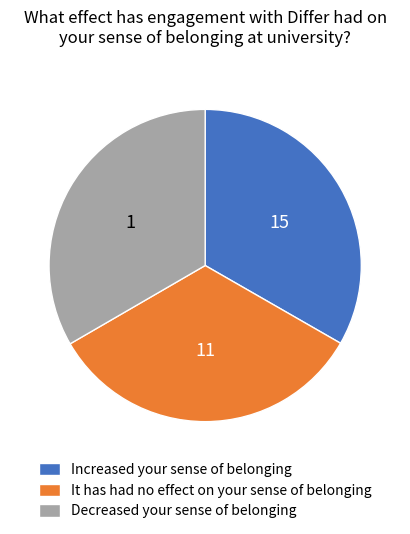

Is the sum of Increased your sense of belonging and It has had no effect on your sense of belonging greater than half?

Yes